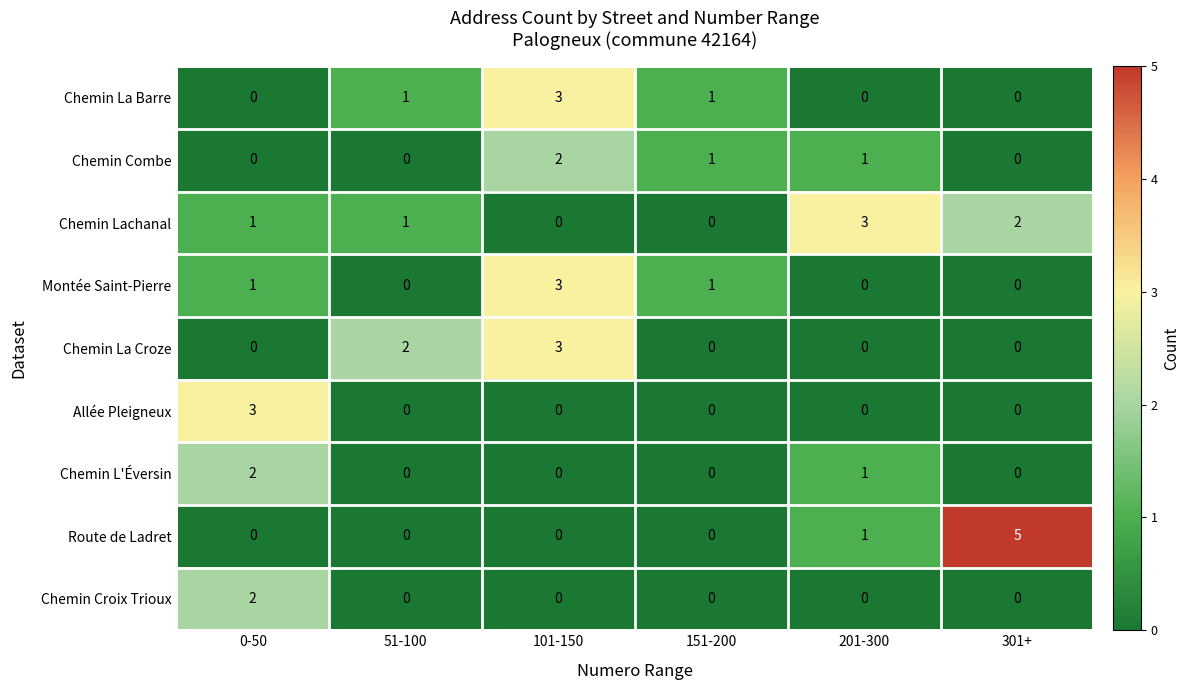

What is the total value across all series at 0-50?

9